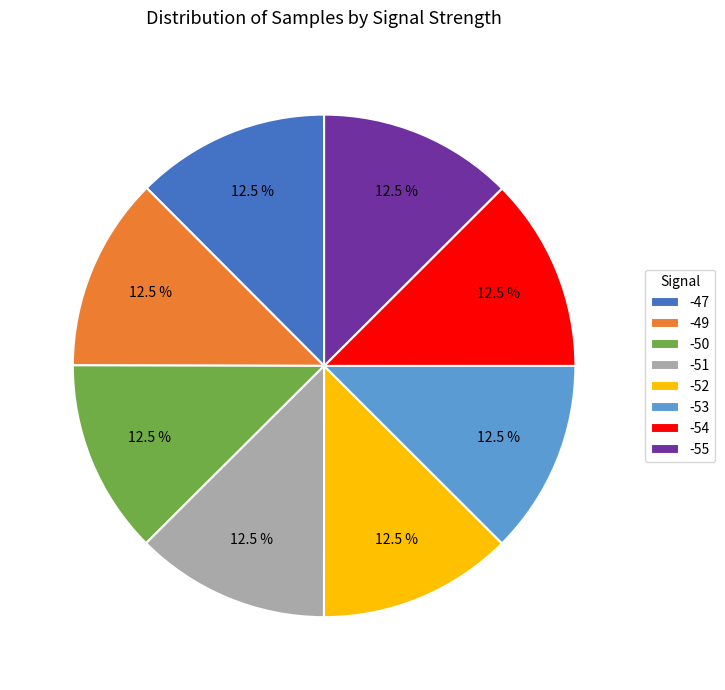

How many slices are in this pie chart?

8